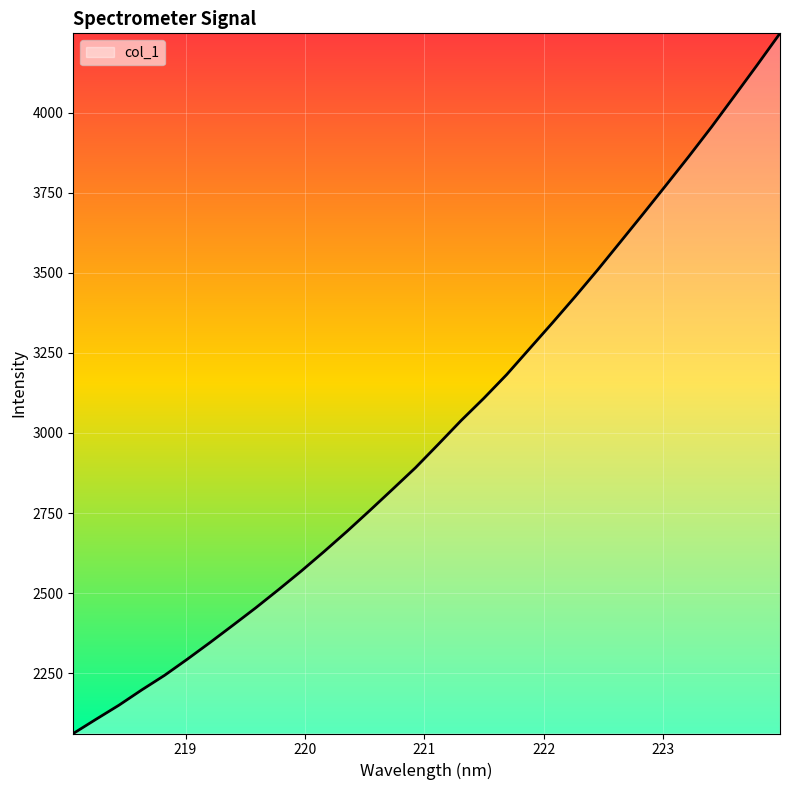

What is the smallest value displayed?

2061.7